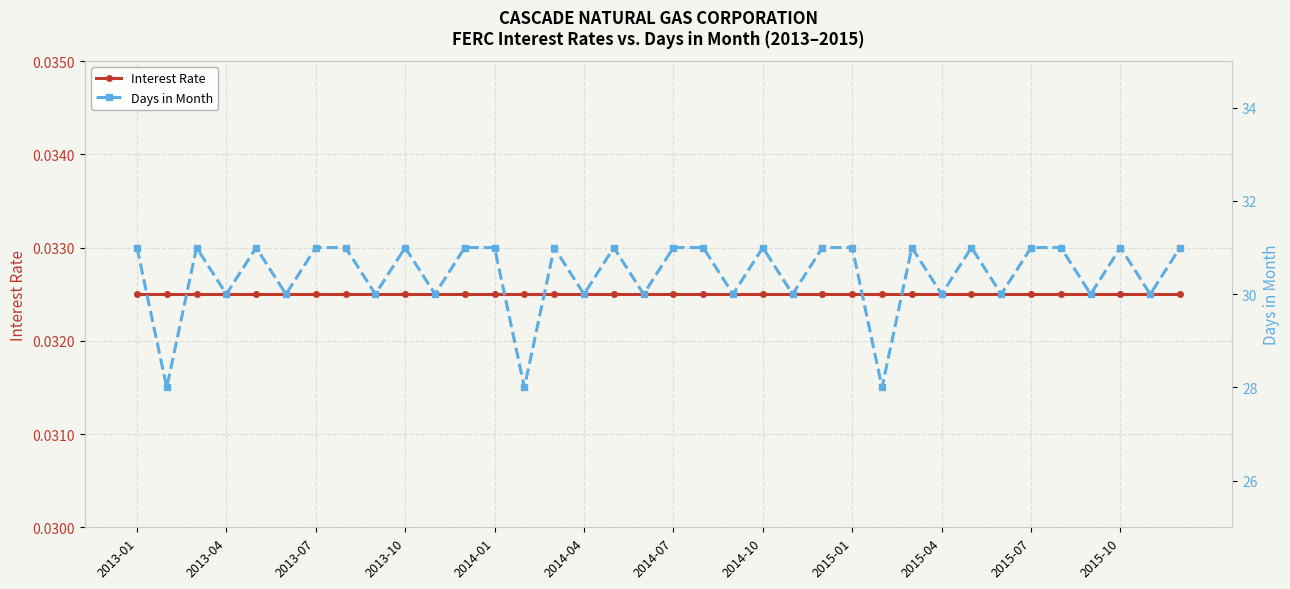

At how many categories does at least one series exceed 10?

36